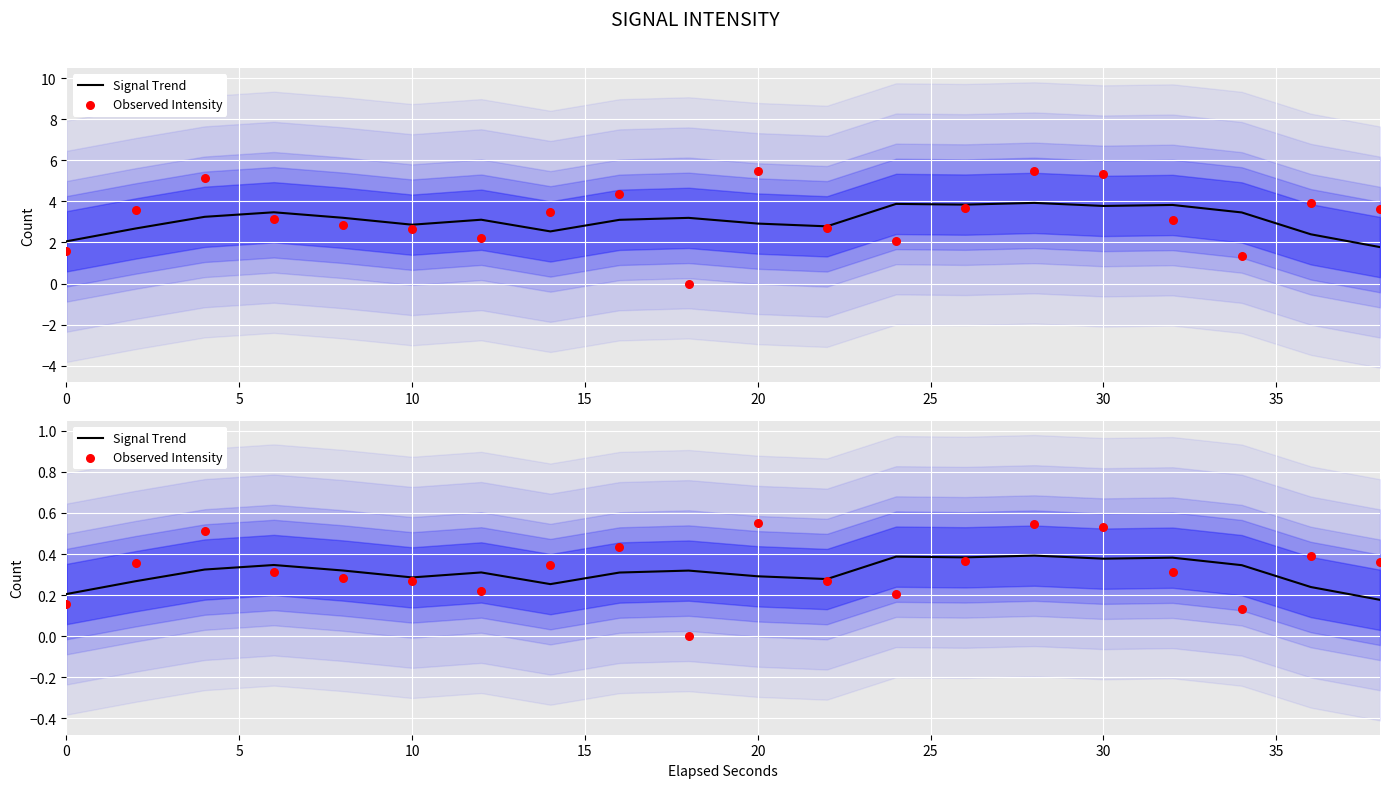

What are all the series names shown in the legend?

Signal Trend, Observed Intensity